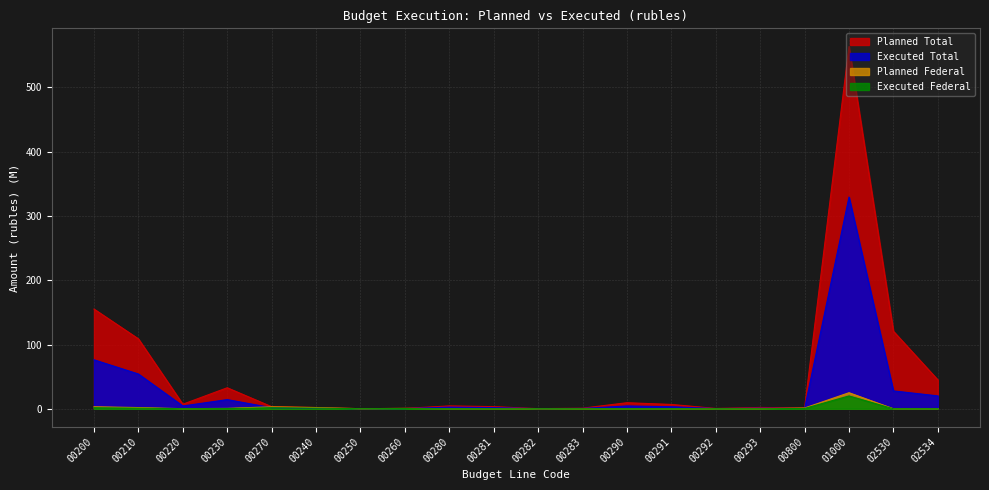

Reading right to left, what are all the values shown in this chart?

Planned Total: 02534=45.0	02530=120.7	01000=563.8	00800=1.2	00293=2.0	00292=0.5	00291=6.7	00290=9.4	00283=0.9	00282=0.2	00281=3.3	00280=4.4	00260=0.6	00250=0.1	00240=2.0	00270=3.2	00230=32.7	00220=7.1	00210=108.8	00200=155.2
Executed Total: 02534=20.0	02530=27.8	01000=329.5	00800=0.5	00293=0.9	00292=0.3	00291=3.1	00290=4.3	00283=0.5	00282=0.2	00281=1.8	00280=2.5	00260=0.3	00250=0.1	00240=1.0	00270=1.6	00230=14.2	00220=4.3	00210=54.1	00200=76.2
Planned Federal: 02534=0.0	02530=0.0	01000=25.0	00800=1.2	00293=0.0	00292=0.0	00291=0.0	00290=0.0	00283=0.0	00282=0.0	00281=0.0	00280=0.0	00260=0.6	00250=0.1	00240=1.9	00270=3.1	00230=0.6	00220=0.1	00210=1.9	00200=3.1
Executed Federal: 02534=0.0	02530=0.0	01000=19.9	00800=0.5	00293=0.0	00292=0.0	00291=0.0	00290=0.0	00283=0.0	00282=0.0	00281=0.0	00280=0.0	00260=0.3	00250=0.1	00240=1.0	00270=1.6	00230=0.3	00220=0.1	00210=1.0	00200=1.6